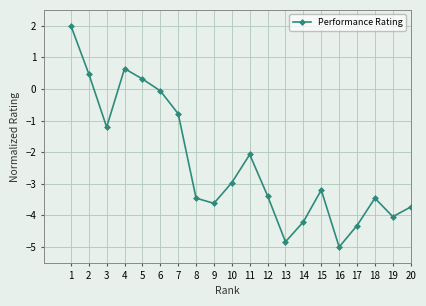

What is the value of the 7th point from the left?

-0.8